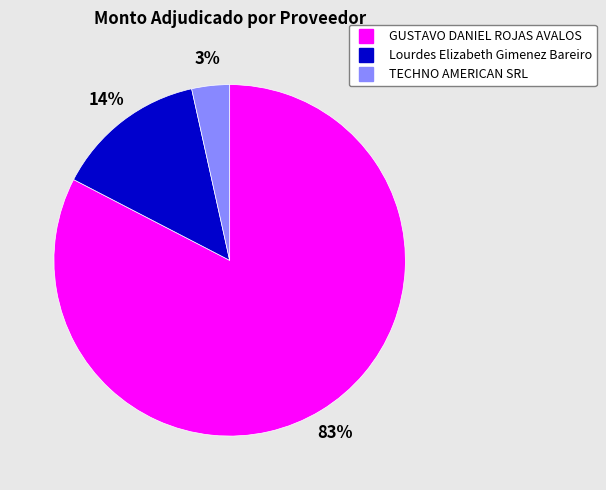

To the nearest percent, what is the average slice percentage?

33%